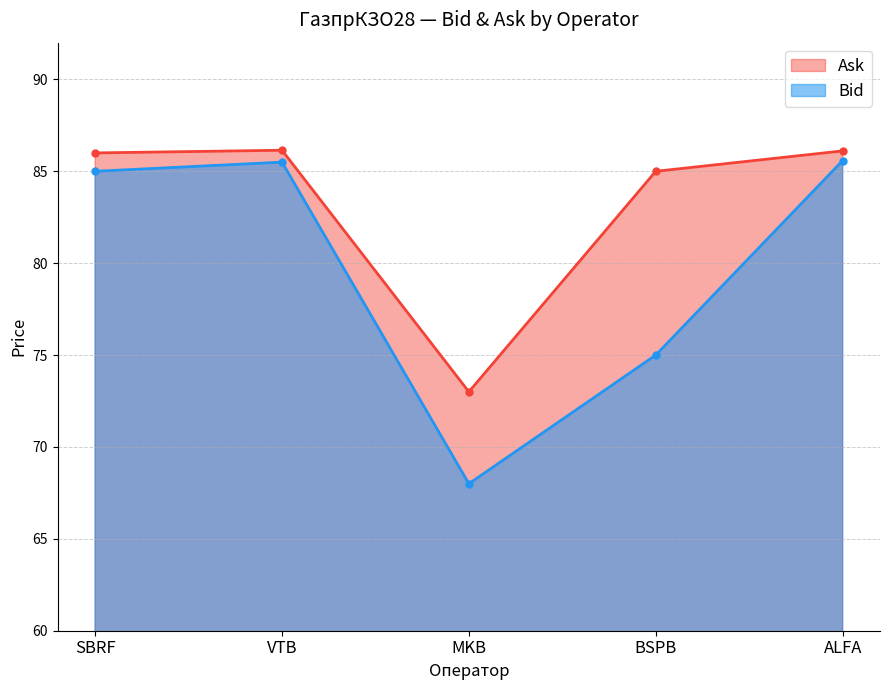

Rank the series by their average value, from lowest to highest.

Bid, Ask